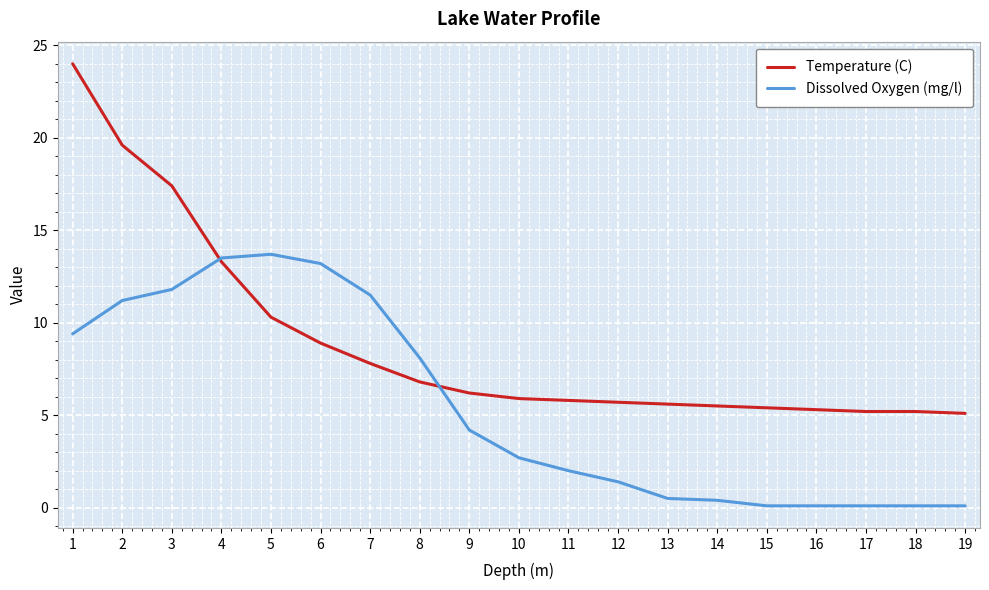

What is the maximum value for Dissolved Oxygen (mg/l)?

13.7